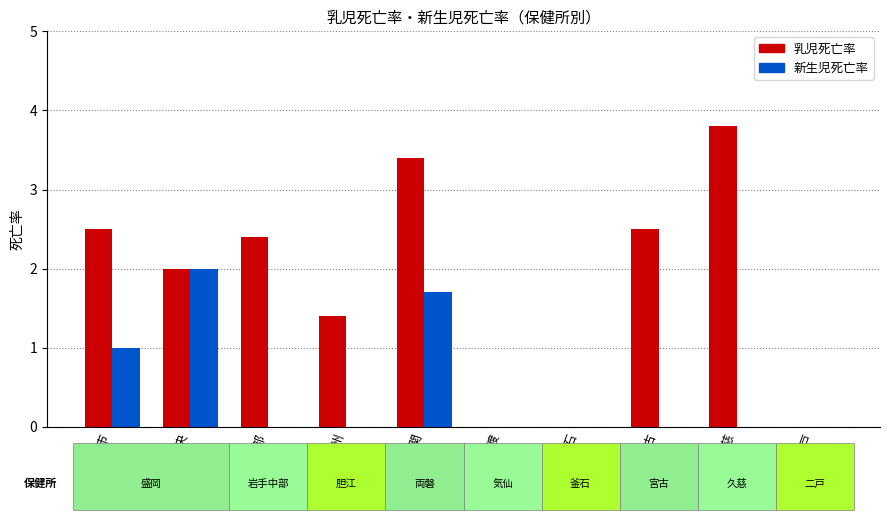

Which series has the largest total across all categories?

乳児死亡率